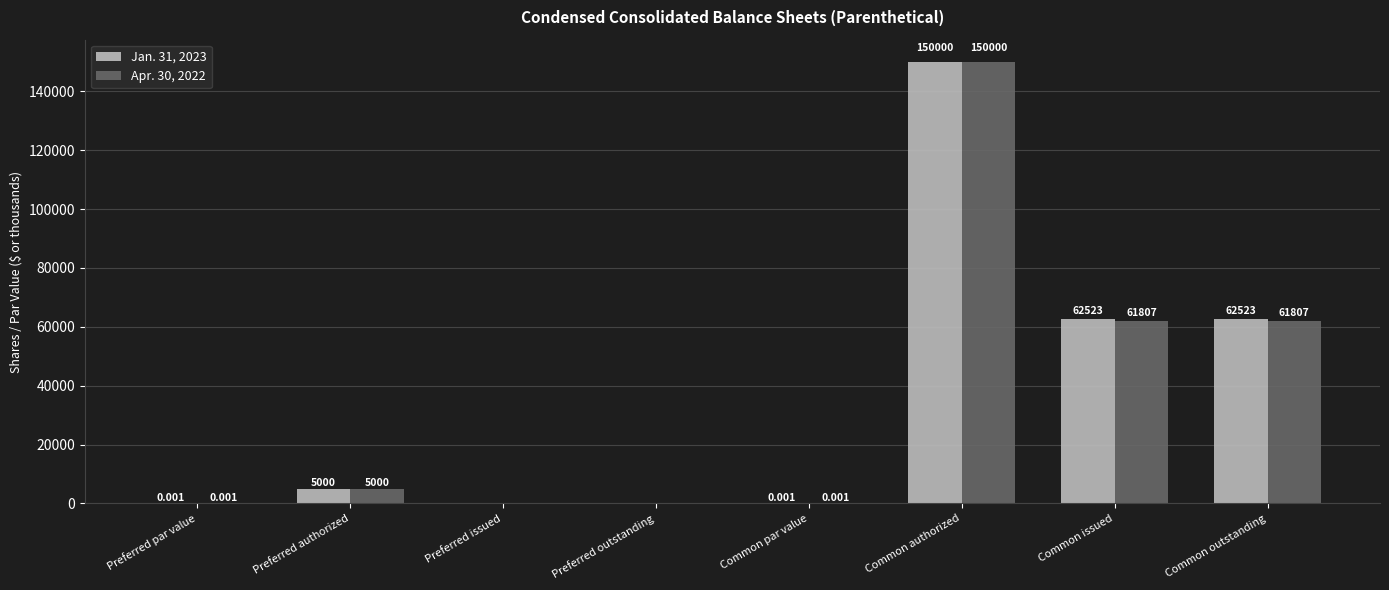

Is the value of Apr. 30, 2022 at Common issued greater than the value of Jan. 31, 2023 at Common authorized?

No